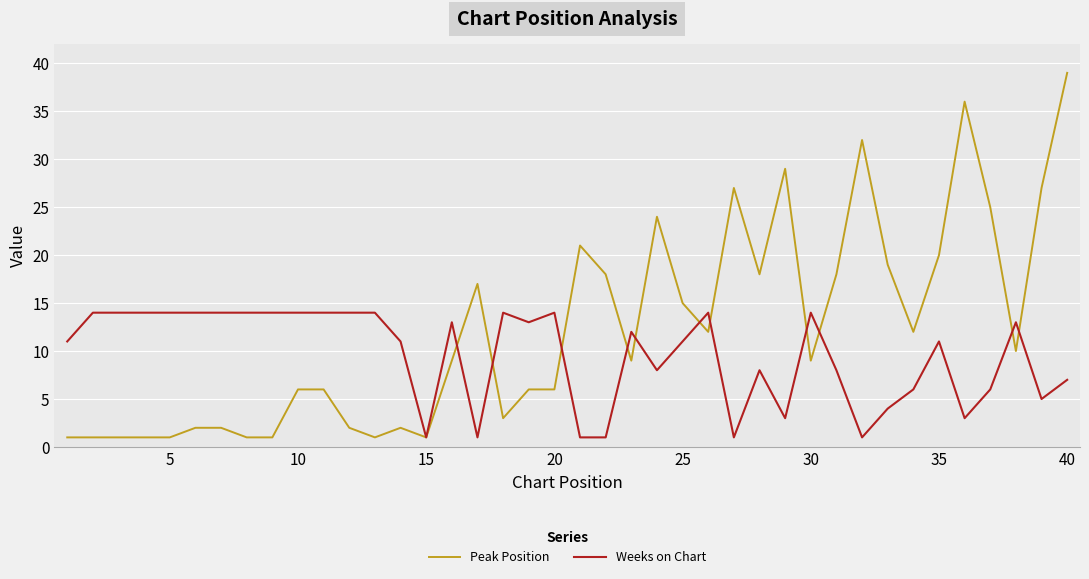

What is the maximum value shown in the chart?

39